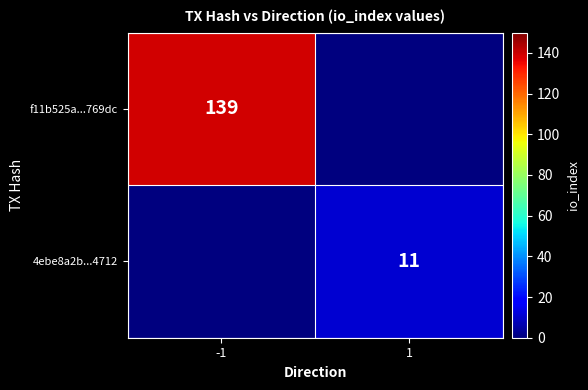

What is the spread (max minus min) of values at -1?

139